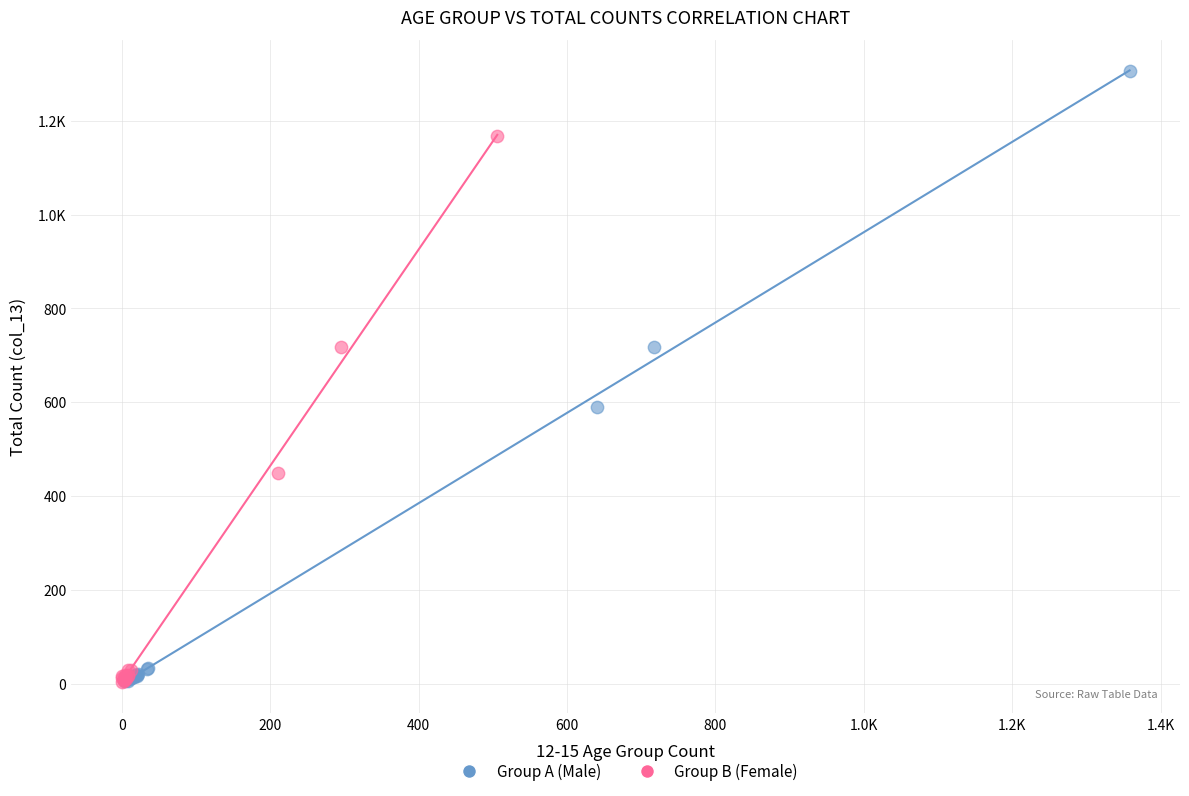

What are all the series names shown in the legend?

Group A (Male), Group B (Female)